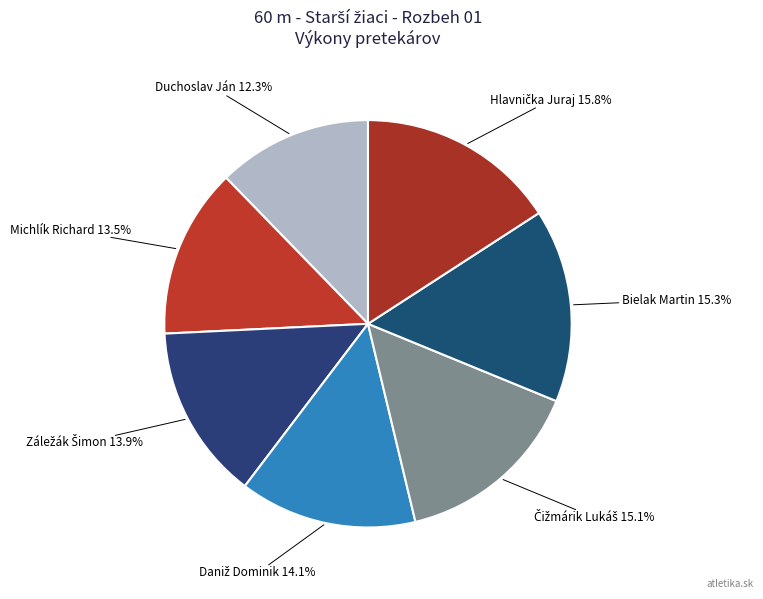

Which category has the smallest portion of the pie?

Duchoslav Ján